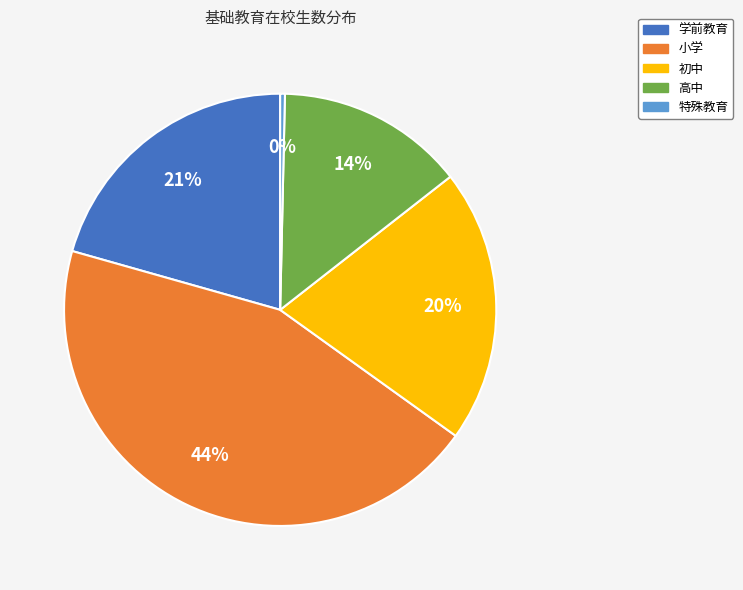

The 特殊教育 slice represents 0% of the pie. True or false?

True